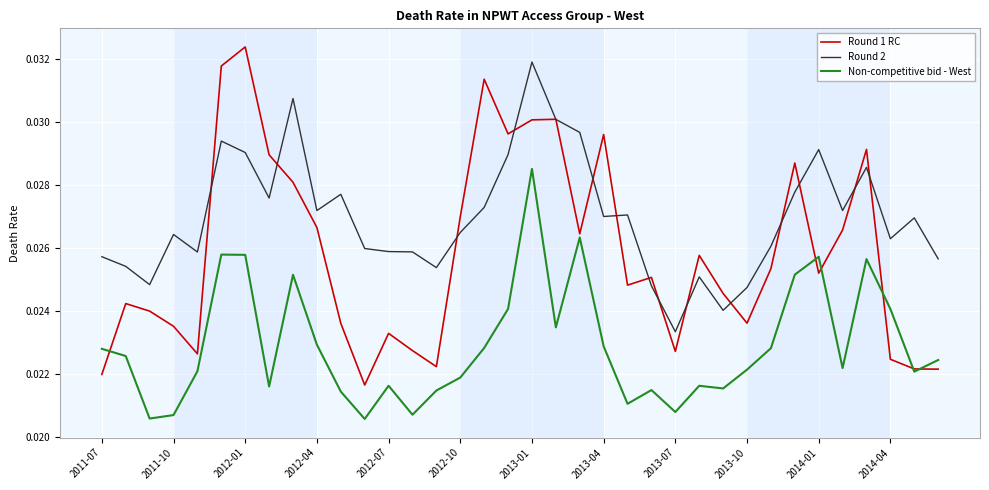

Rank the series by their average value, from highest to lowest.

Round 2, Round 1 RC, Non-competitive bid - West